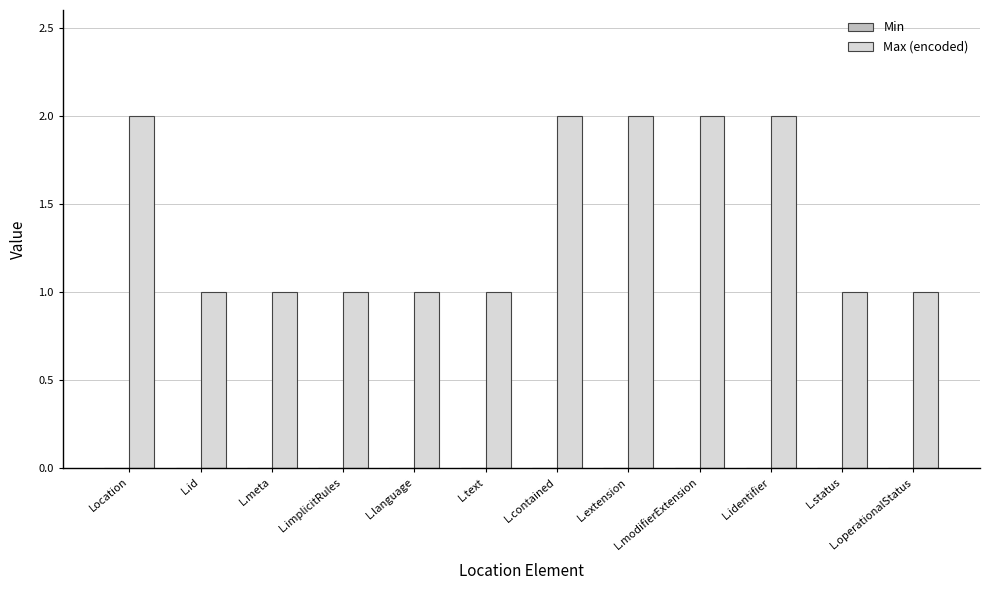

What is the change in value from L.implicitRules to L.contained?

+1